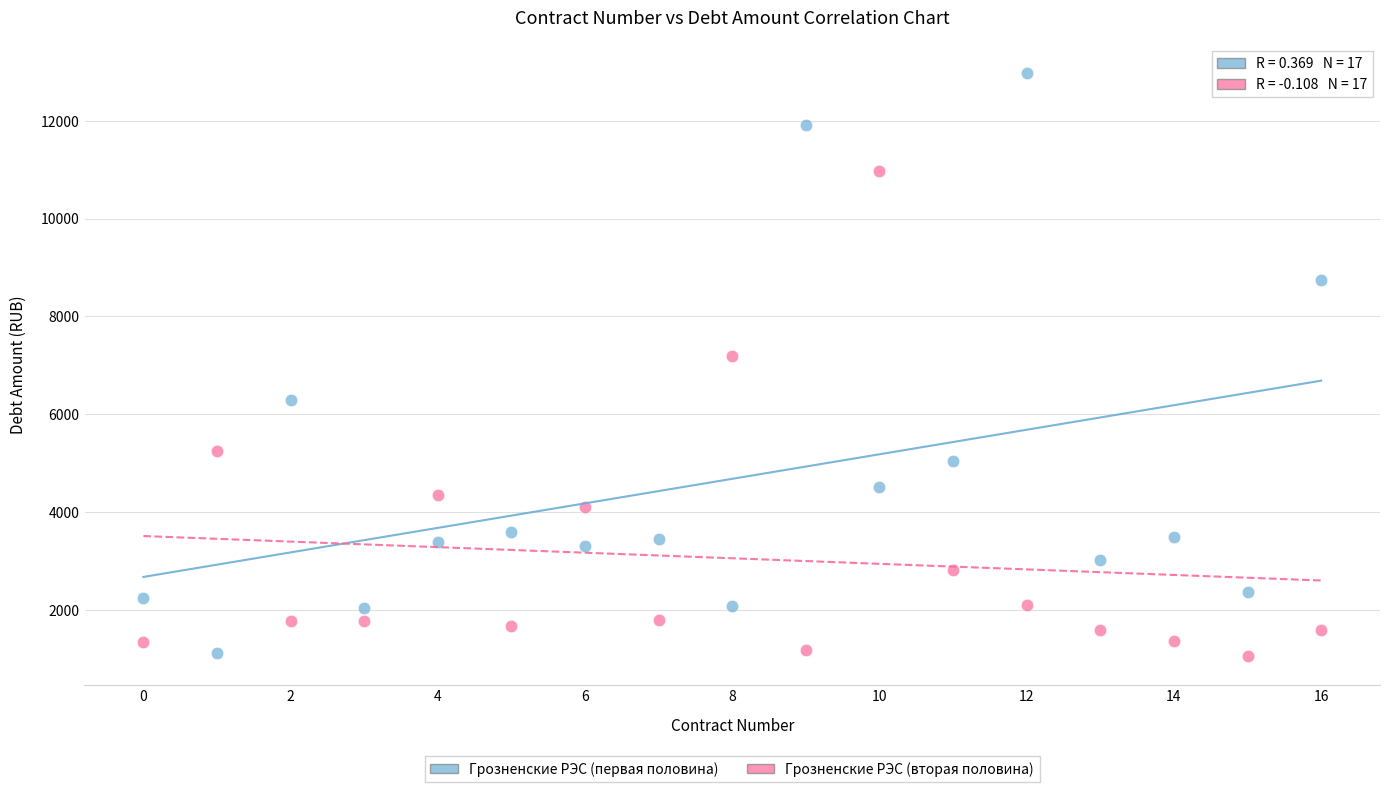

Across all series, what Y value is closest to 7008?

7193.4